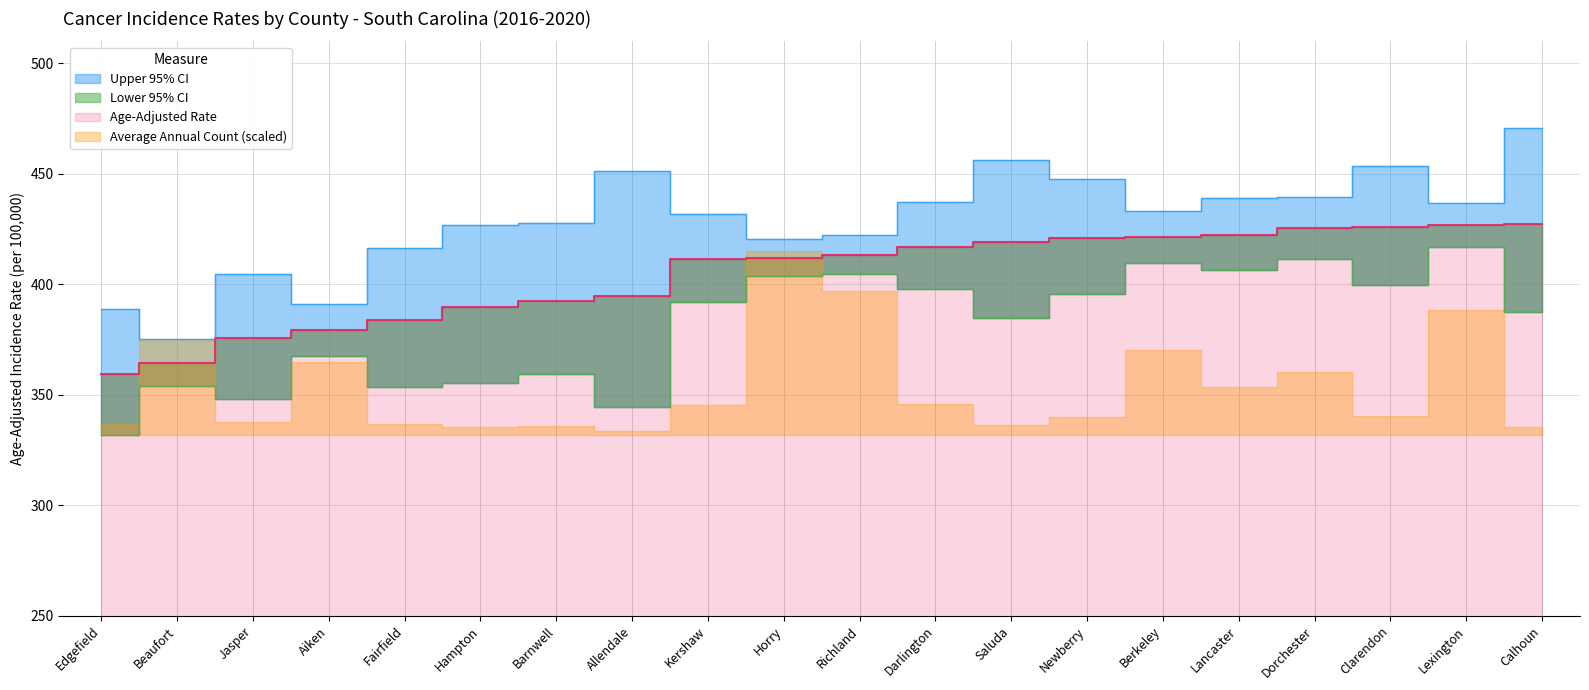

At which label is Upper 95% CI closest to 422?

Richland